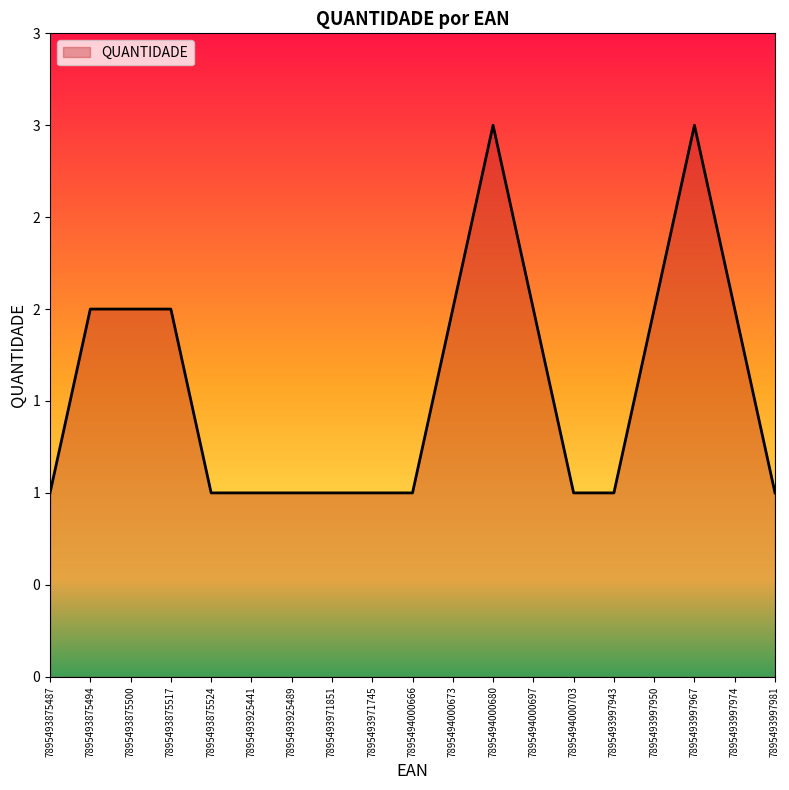

Is this an area chart (filled region under the line)?

Yes